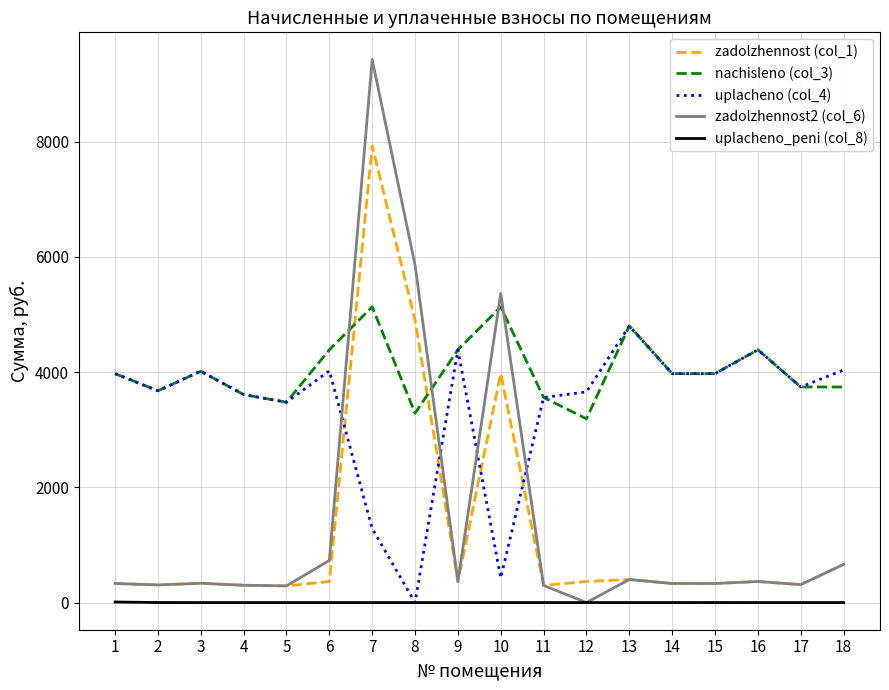

Which series has the widest spread of values?

zadolzhennost2 (col_6)